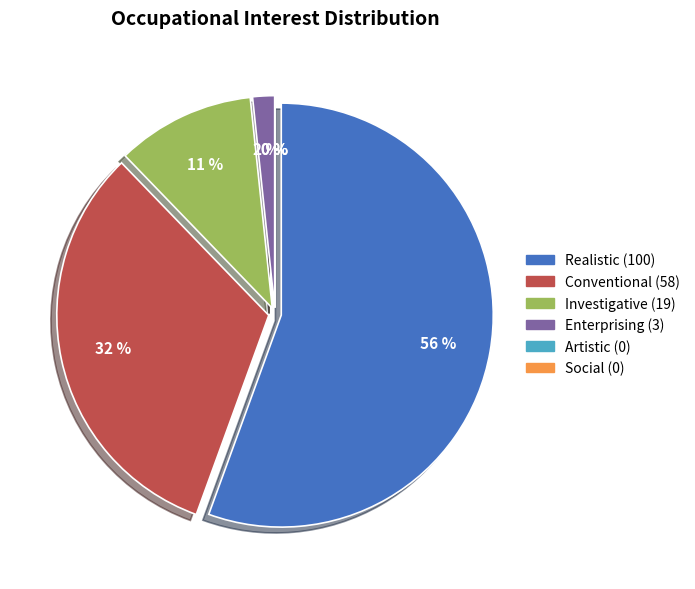

How many segments does this pie chart have?

6